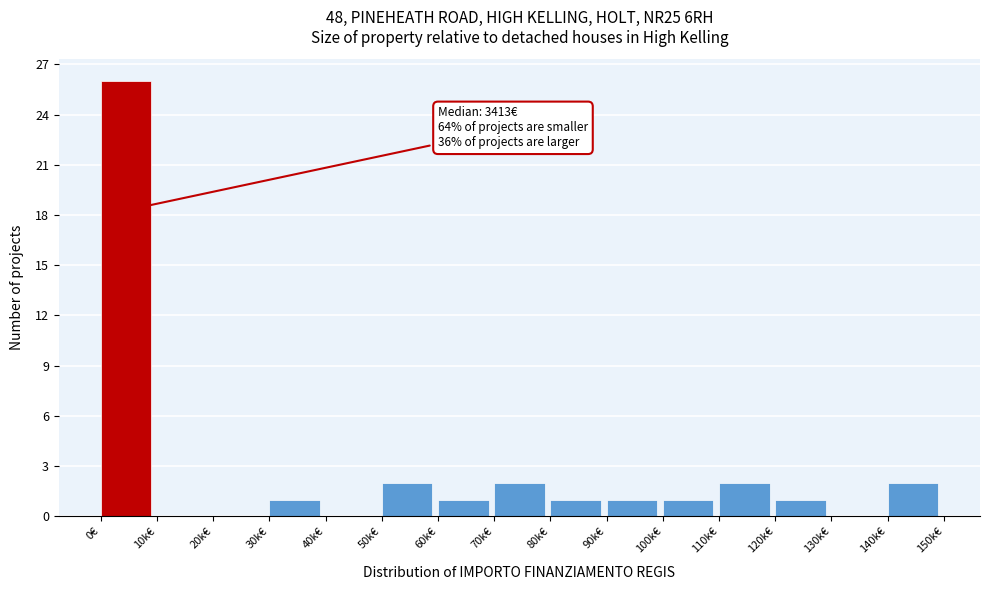

Reading left to right, transcribe all the data shown in this chart.

0€=26	10k€=0	20k€=0	30k€=1	40k€=0	50k€=2	60k€=1	70k€=2	80k€=1	90k€=1	100k€=1	110k€=2	120k€=1	130k€=0	140k€=2